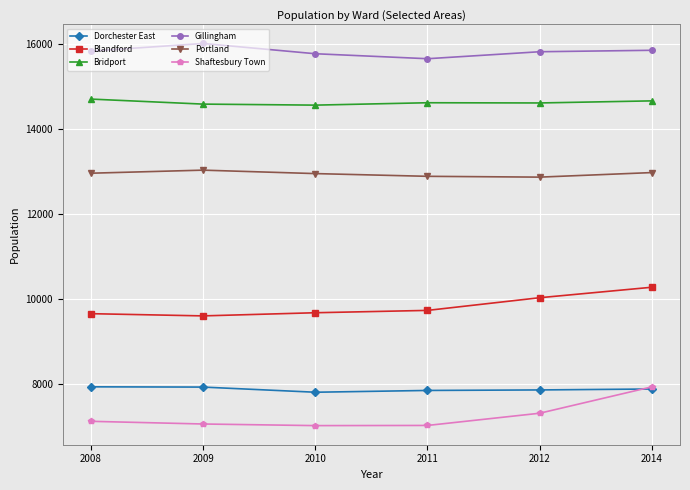

What is the difference between the maximum and minimum values in the Portland series?

164